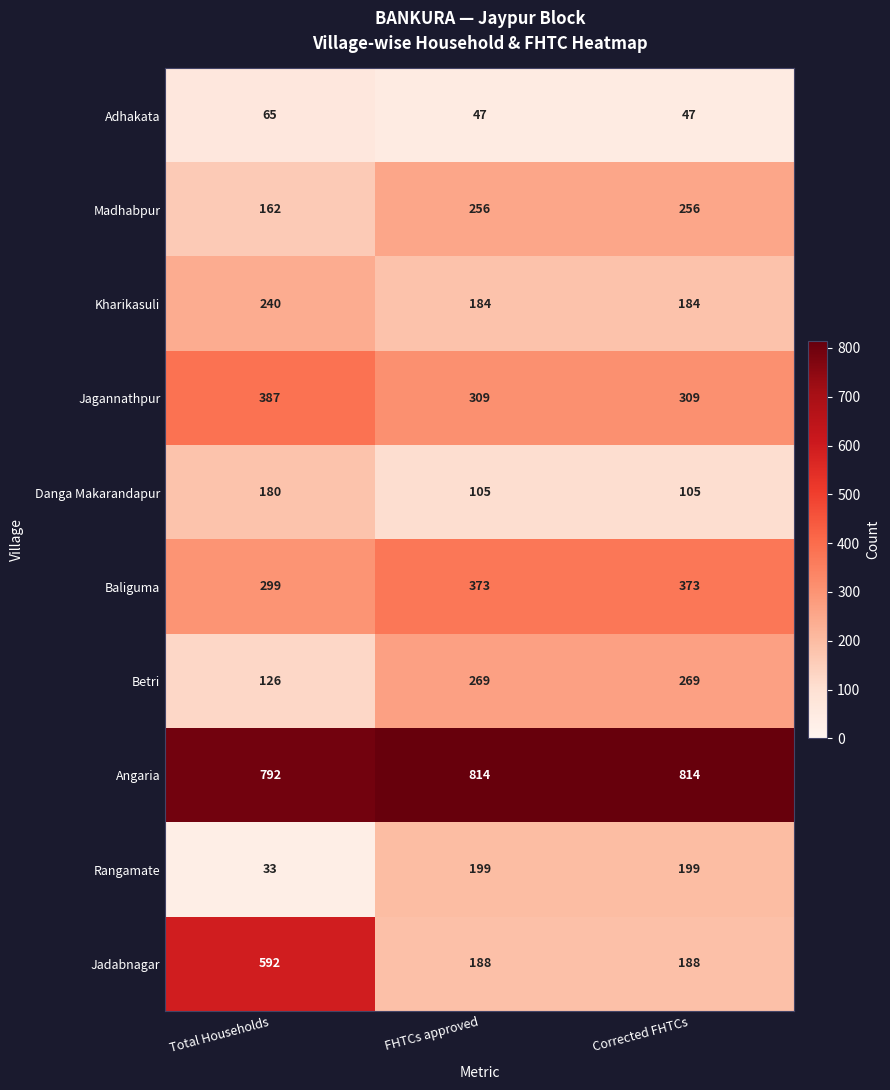

True or false: Rangamate has a value of 33 at Total Households.

True